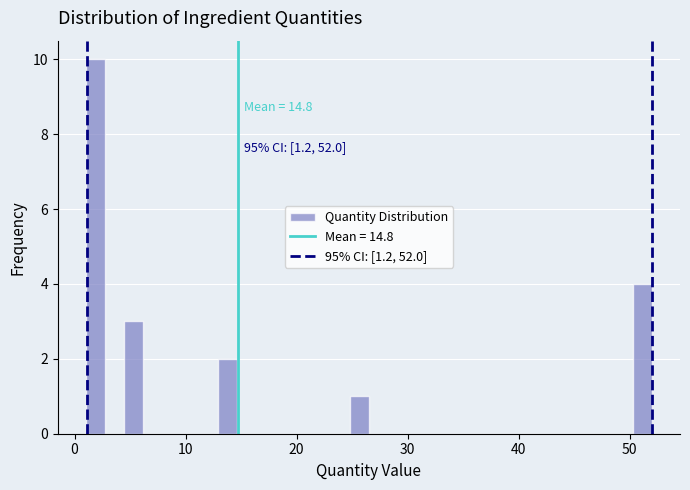

Read against the x-axis, roughly where is the centre of the tallest bar?

2